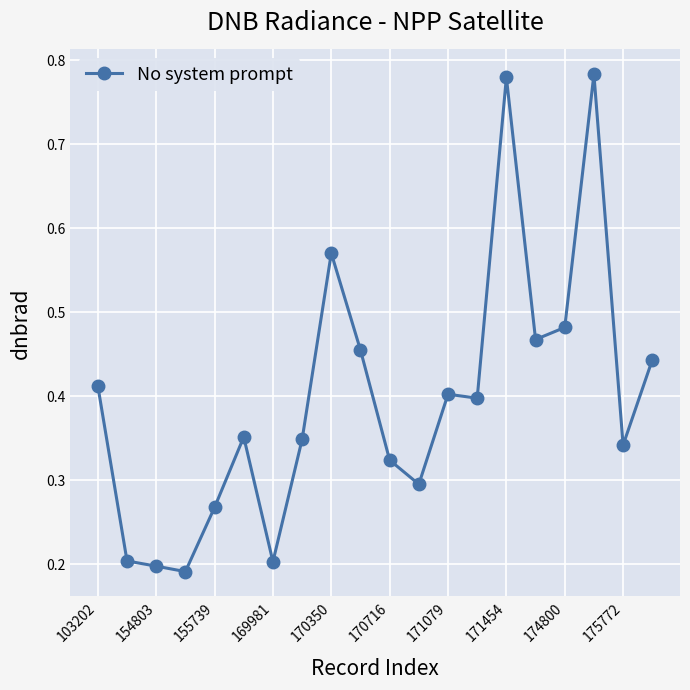

What is the sum of all values?

7.9